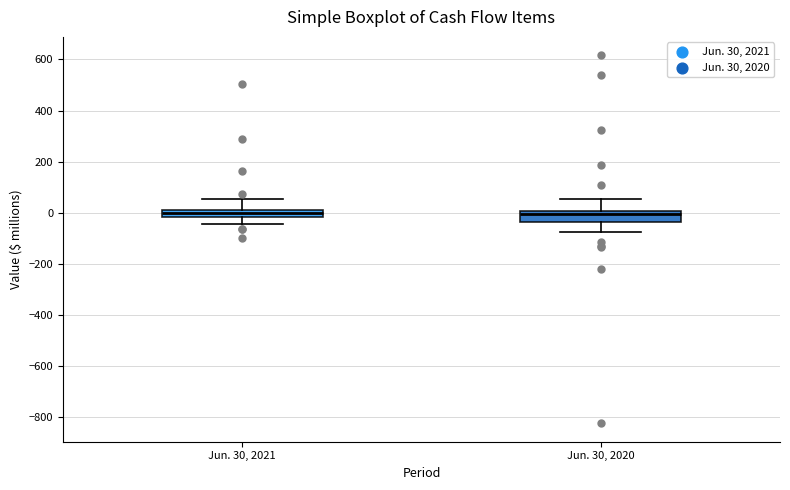

Where does the upper whisker of the box for Jun. 30, 2020 end on the y-axis? The values are not printed on the chart, so give them approximately, as read against the axis.

60